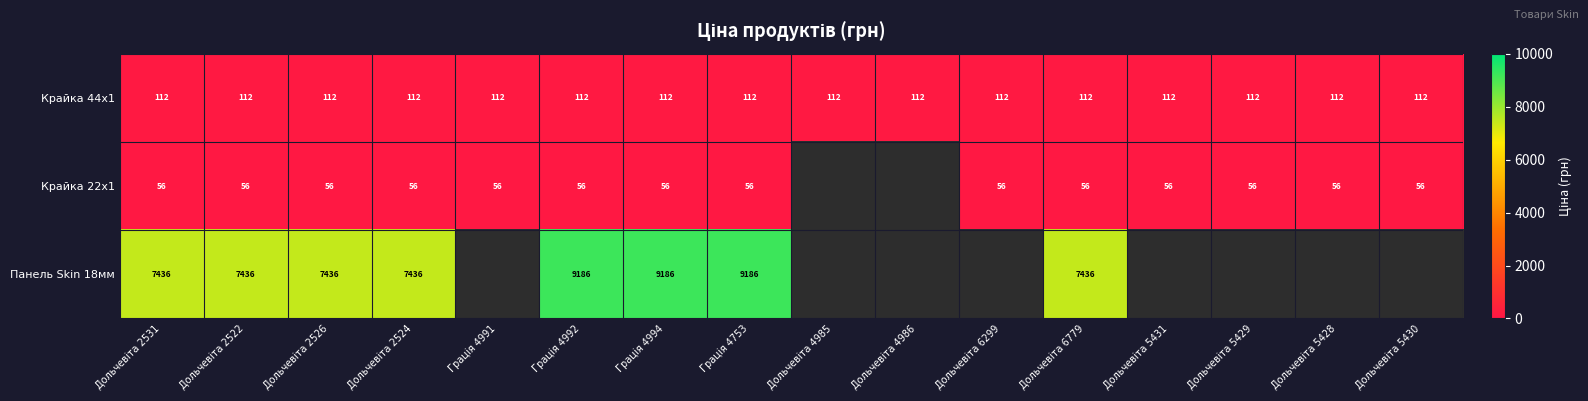

Is it true that Крайка 44x1 equals 197.4 at Грація 4994?

False